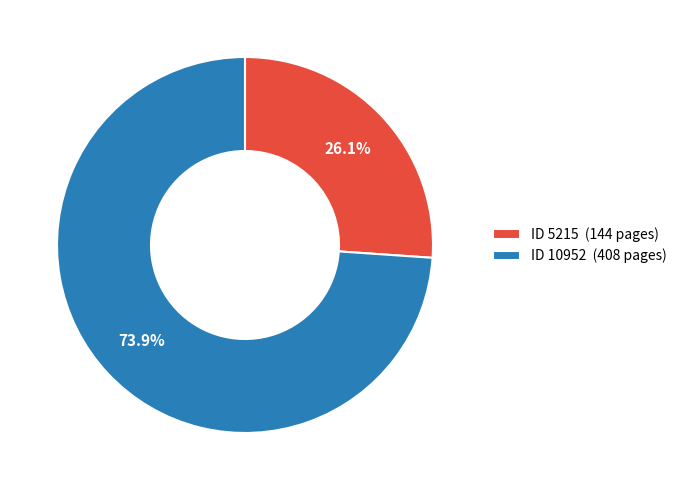

What is the largest slice in the pie chart?

ID 10952 (408 pages)